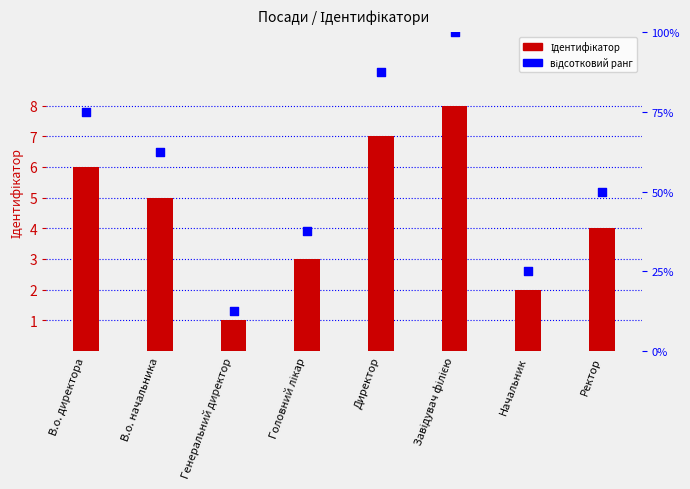

What are all the series names shown in the legend?

Ідентифікатор, відсотковий ранг